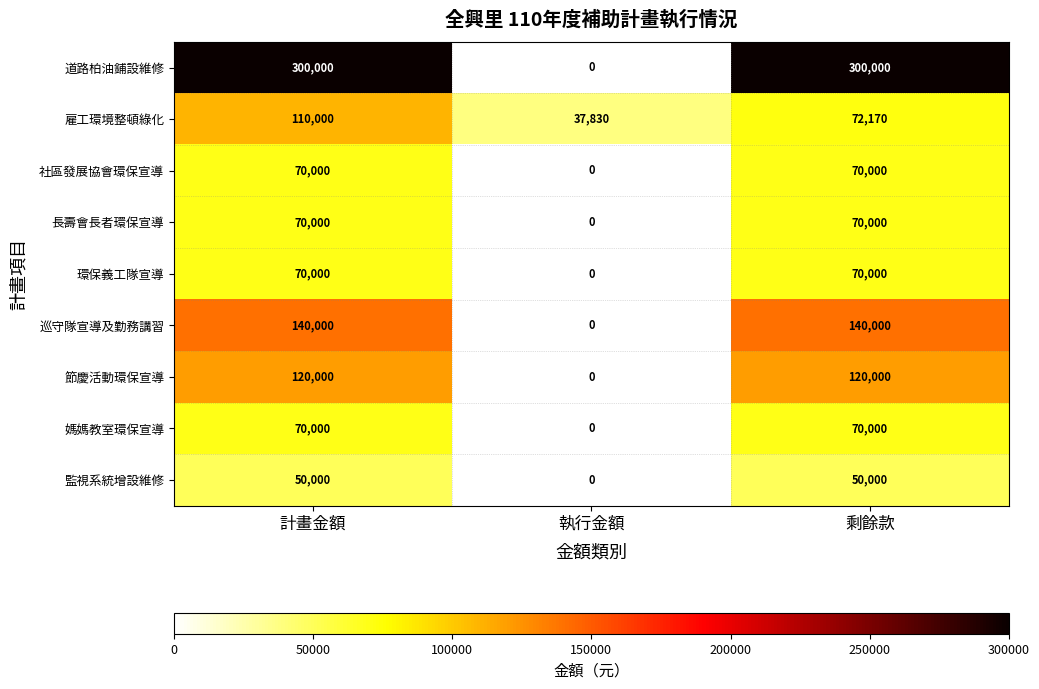

At which category is the sum across all series the highest?

計畫金額